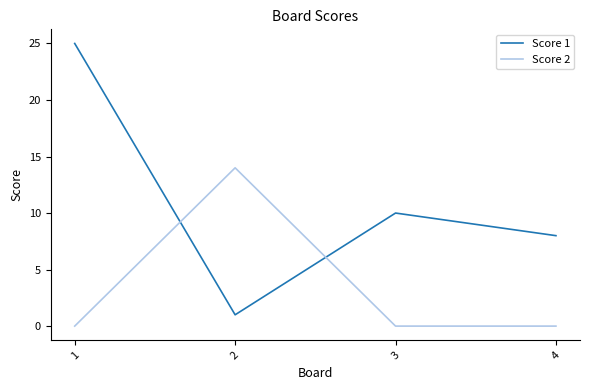

True or false: Score 1 and Score 2 intersect in this chart.

True